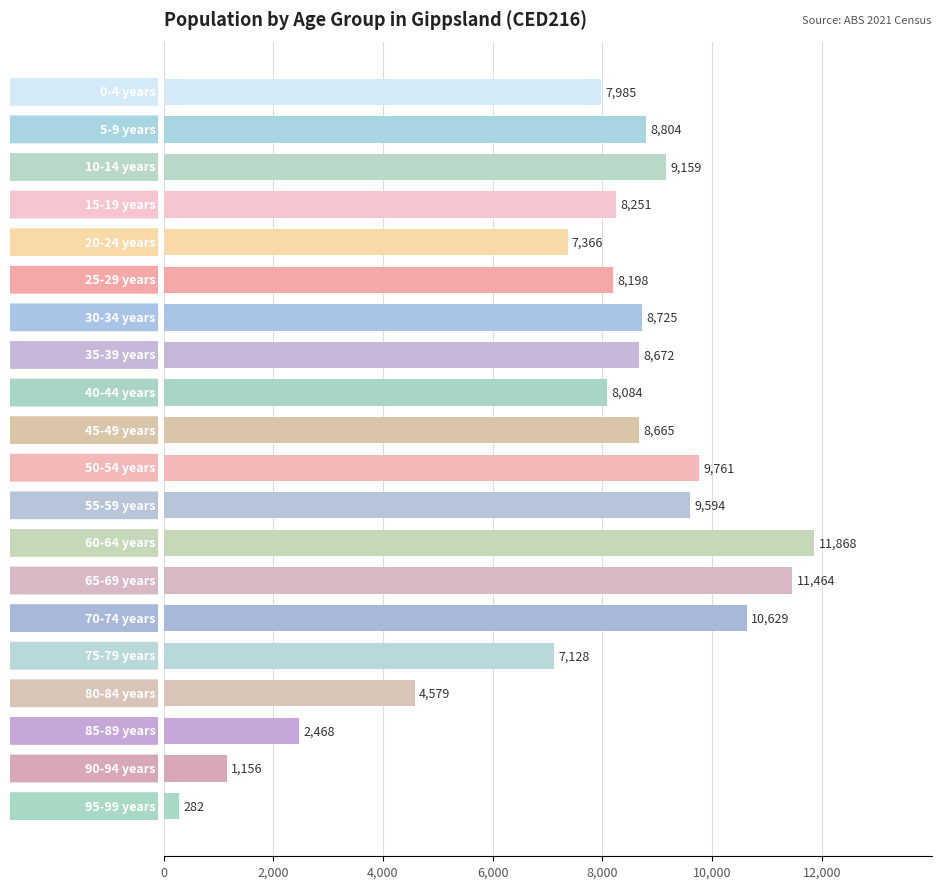

What is the difference between the maximum and minimum values?

11586